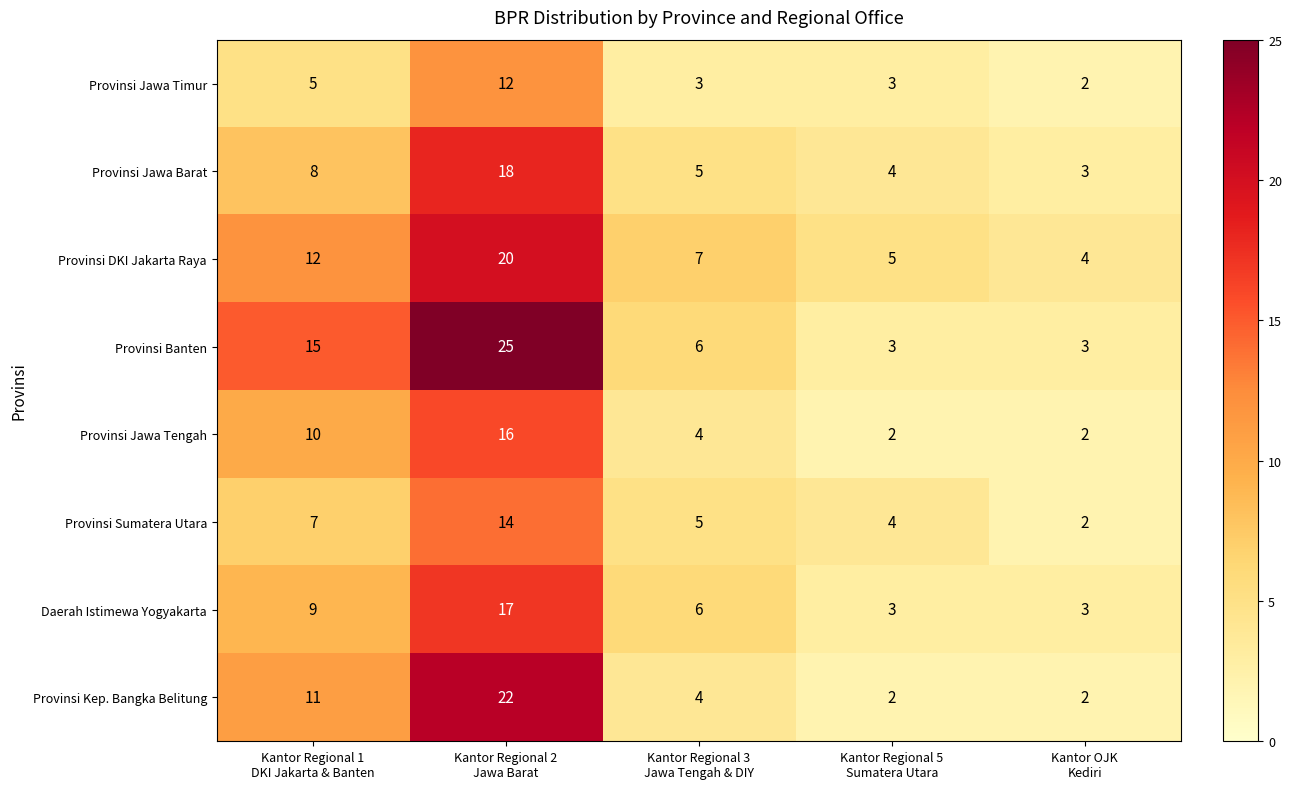

Count the Provinsi Kep. Bangka Belitung values in the range 2 to 11.

4